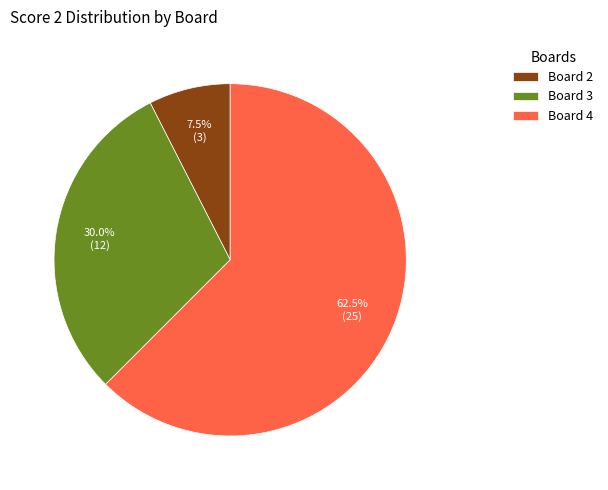

What percentage do Board 2 and Board 4 together represent?

70.0%